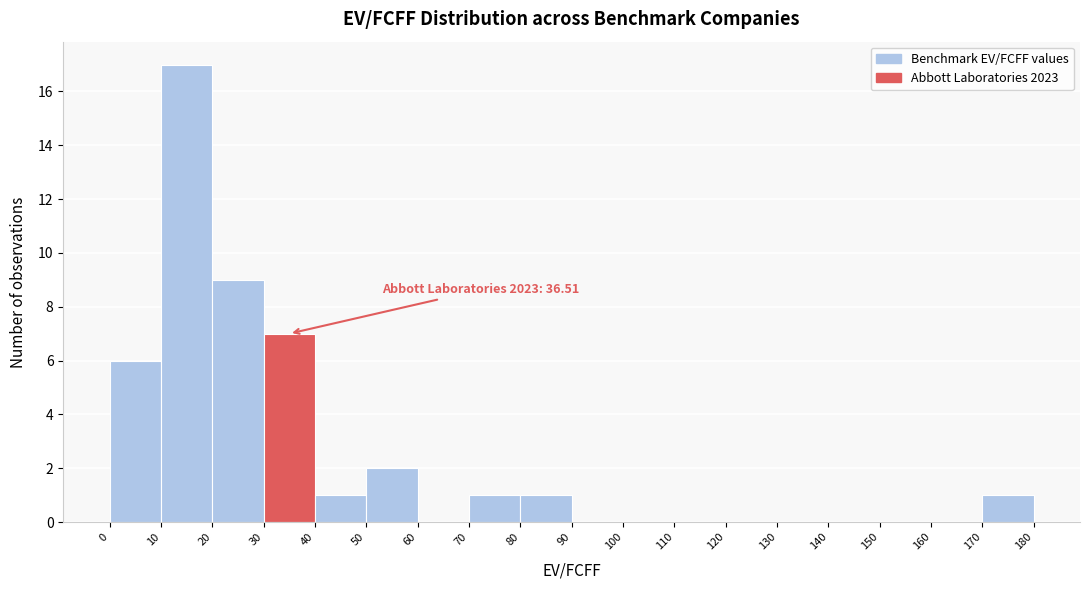

Which range on the x-axis has the tallest bar?

10 to 20